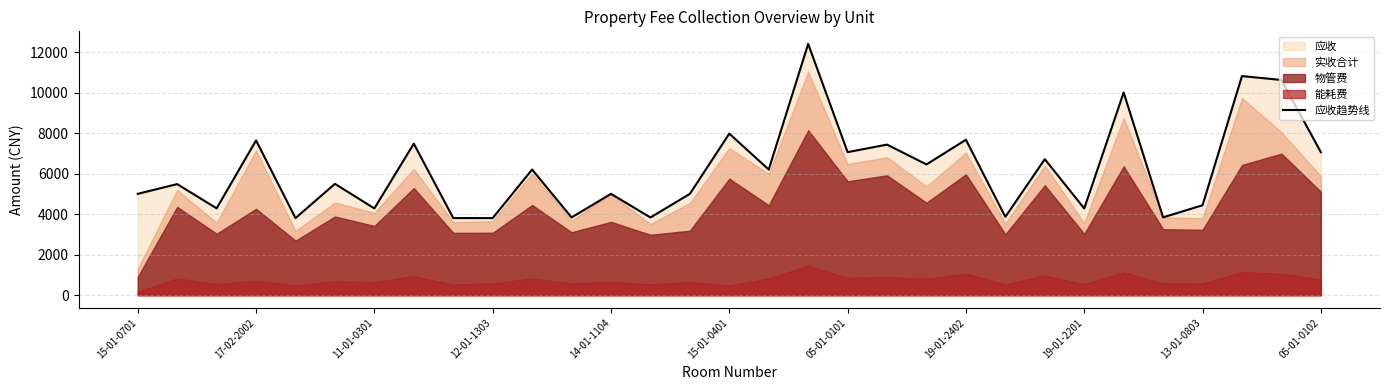

What is the maximum value for 应收趋势线?

12425.0